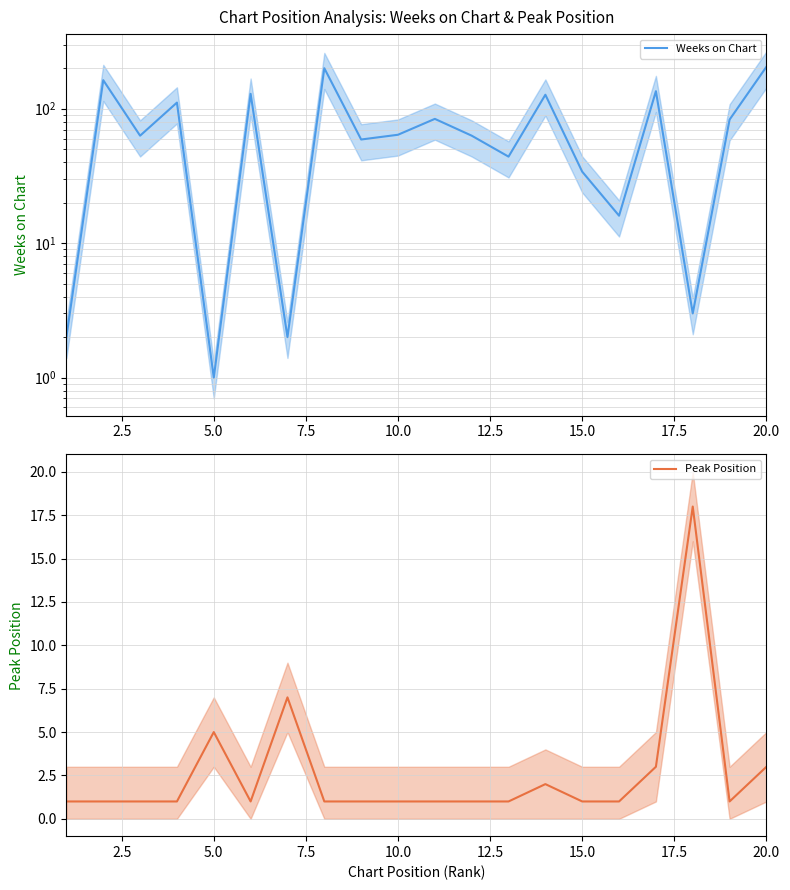

List the series in order of their overall mean, highest first.

Weeks on Chart, Peak Position